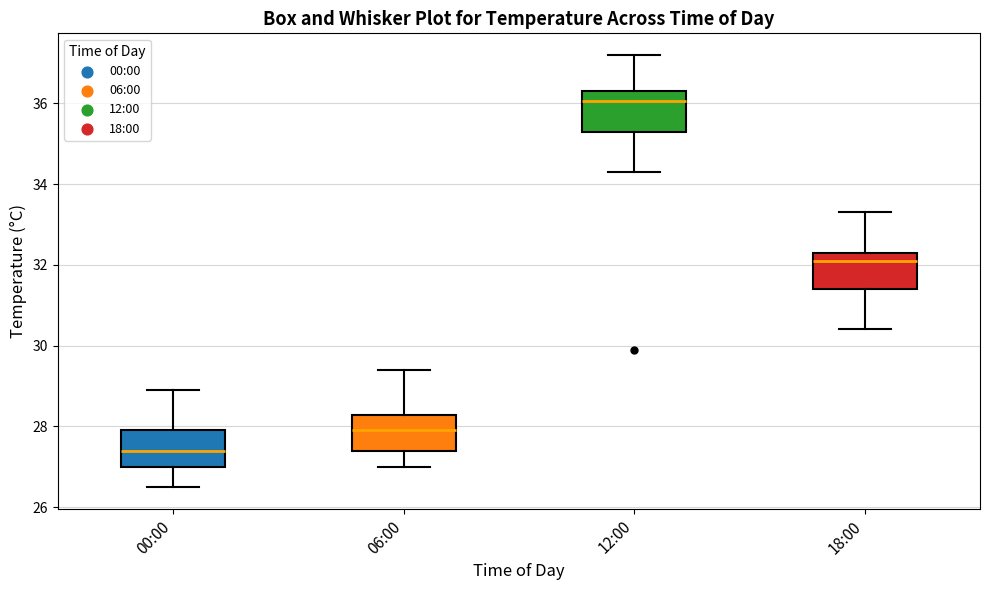

Reading left to right, transcribe this box plot: for each box, give where its median line is, the range the box spans, and where its two whiskers end, as read against the y-axis. The values are not printed on the chart, so give them approximately, as read against the axis.

00:00: median 27.4, box 27.0 to 28.0, whiskers 26.6 to 29.0
06:00: median 28.0, box 27.4 to 28.2, whiskers 27.0 to 29.4
12:00: median 36.0, box 35.4 to 36.4, whiskers 34.4 to 37.2
18:00: median 32.2, box 31.4 to 32.4, whiskers 30.4 to 33.4